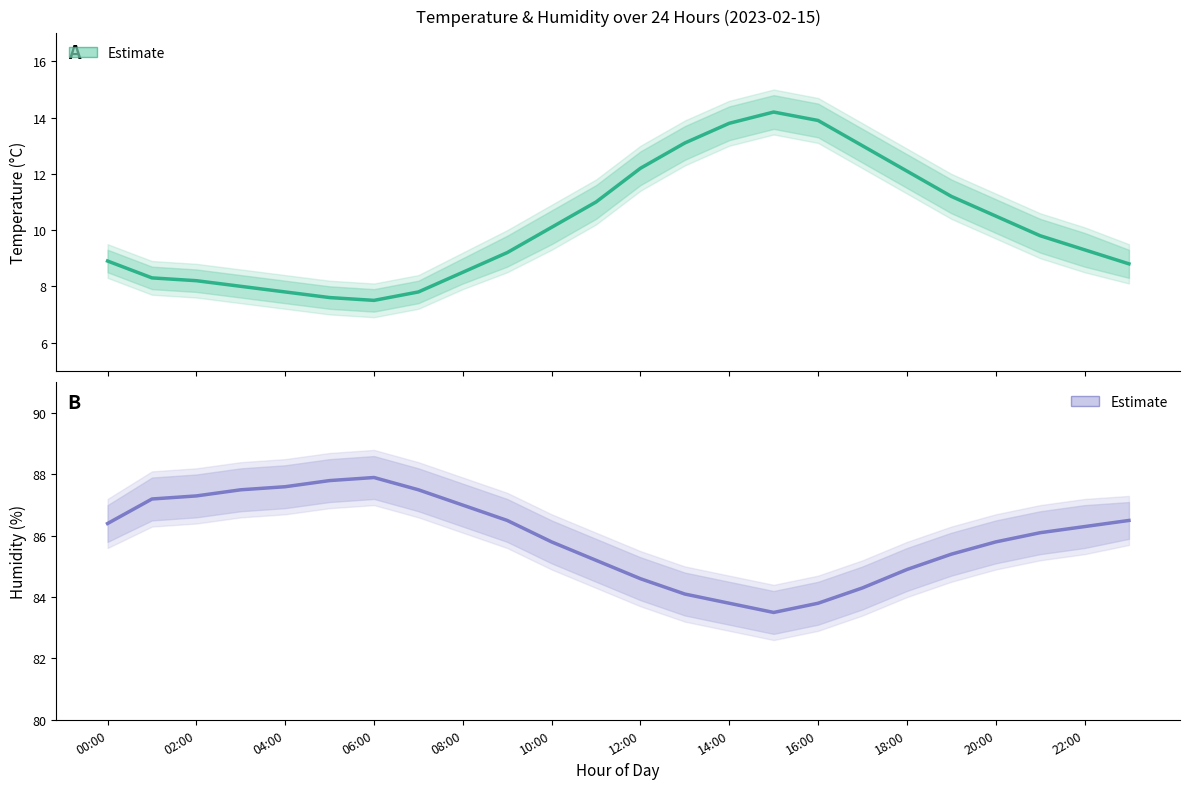

What is the difference between the second highest and minimum values in the temperature series?

6.4